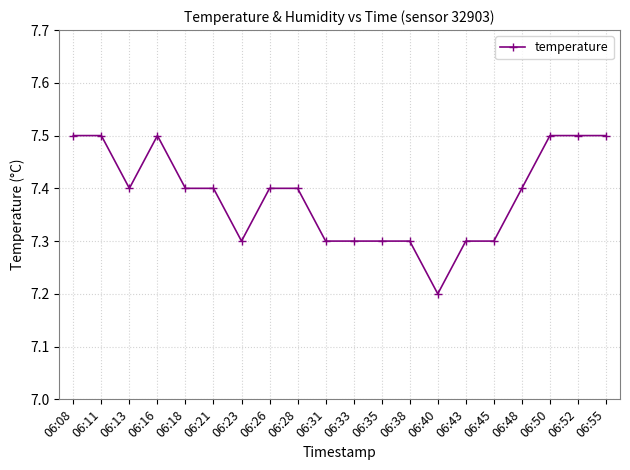

Reading left to right, extract all data points from this chart.

7.5	7.5	7.4	7.5	7.4	7.4	7.3	7.4	7.4	7.3	7.3	7.3	7.3	7.2	7.3	7.3	7.4	7.5	7.5	7.5